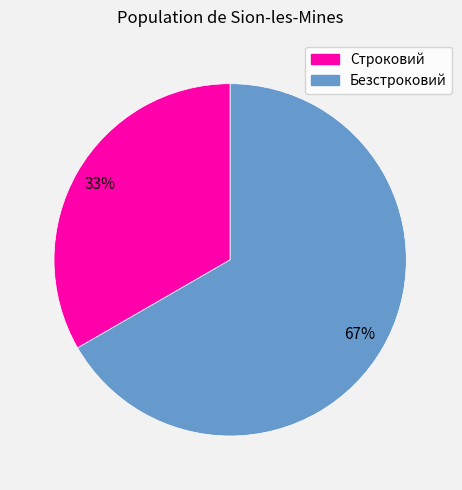

Which has a higher value, Строковий or Безстроковий?

Безстроковий